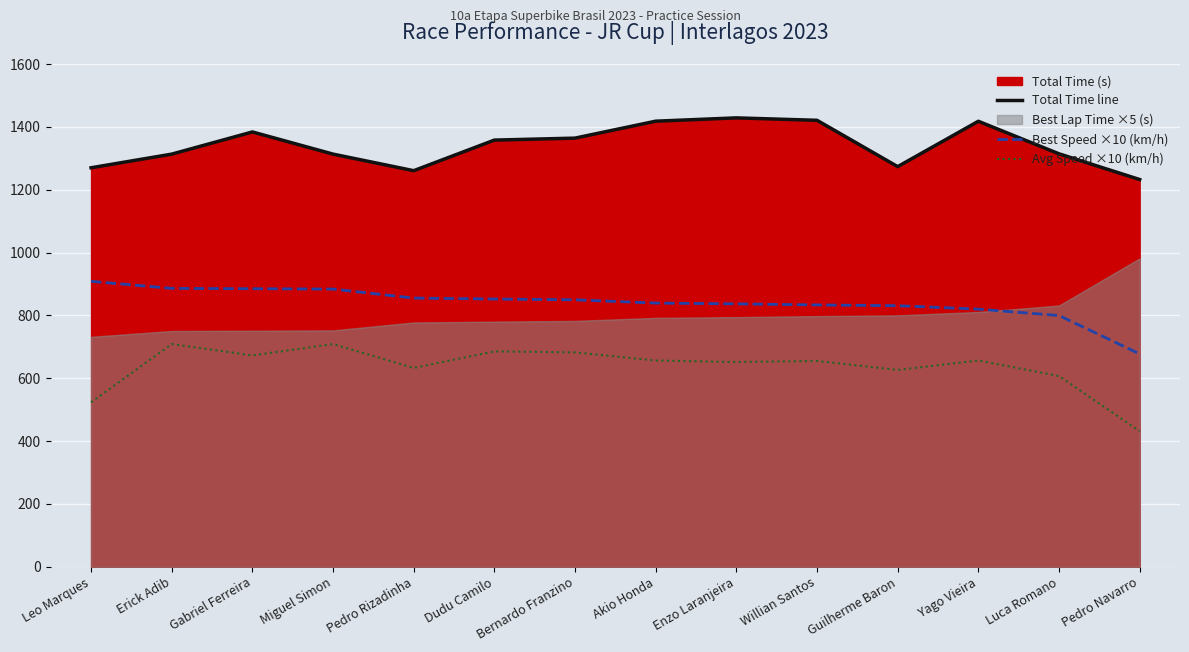

True or false: Avg Speed ×10 (km/h) and Total Time line cross at least once.

False